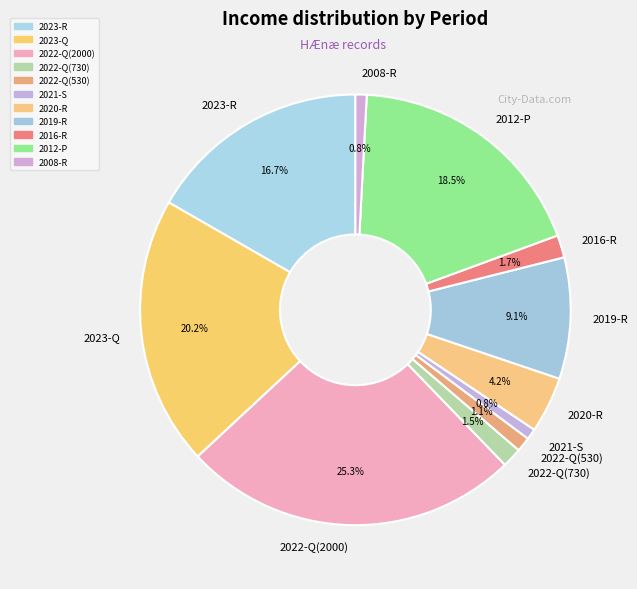

To the nearest percent, what is the difference between the 2020-R and 2022-Q(730) slice percentages?

3%